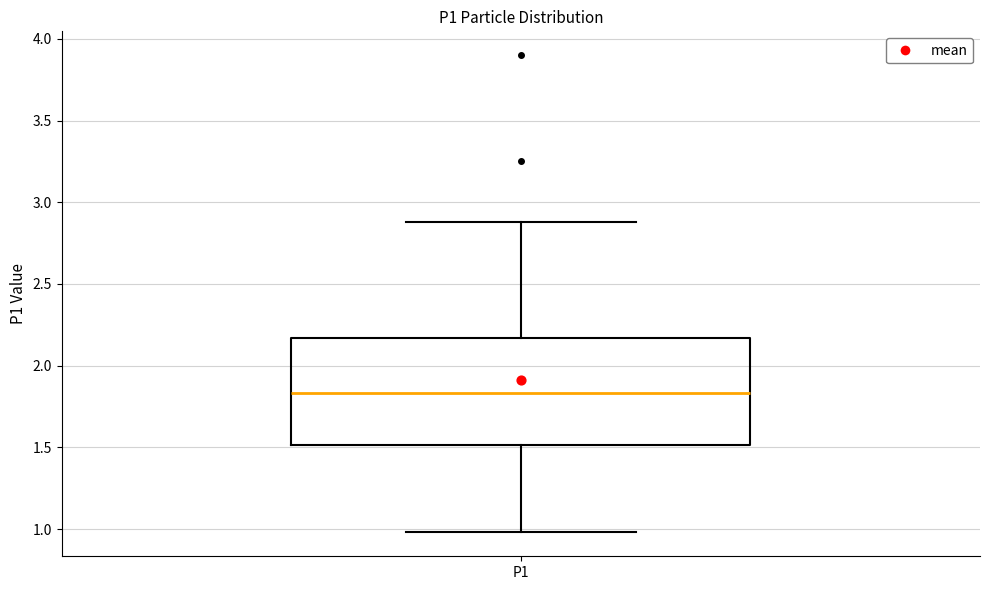

Where does the upper whisker of the box for P1 end on the y-axis? The values are not printed on the chart, so give them approximately, as read against the axis.

2.90